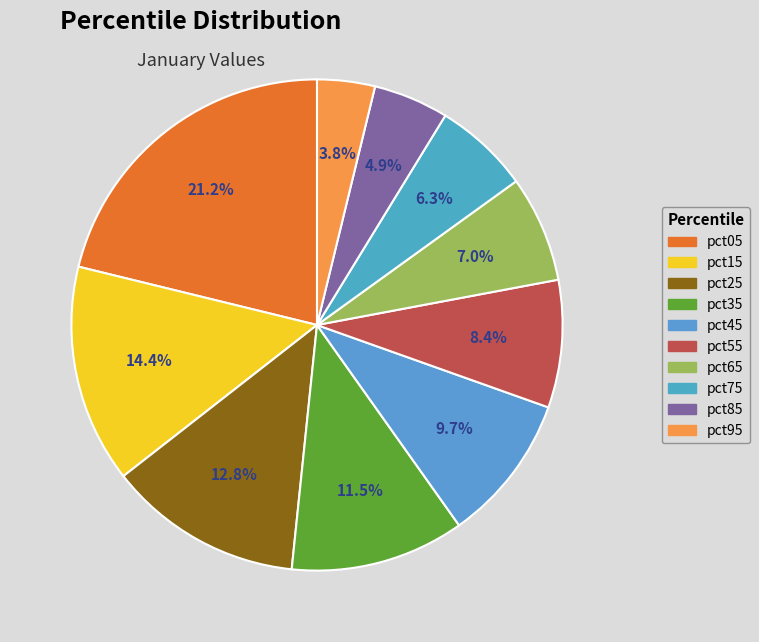

What percentage is the pct95 slice, to the nearest percent?

4%